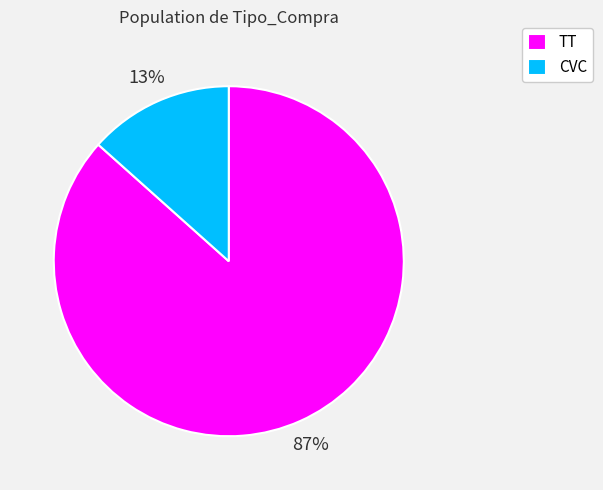

What is the smallest slice in the pie chart?

CVC